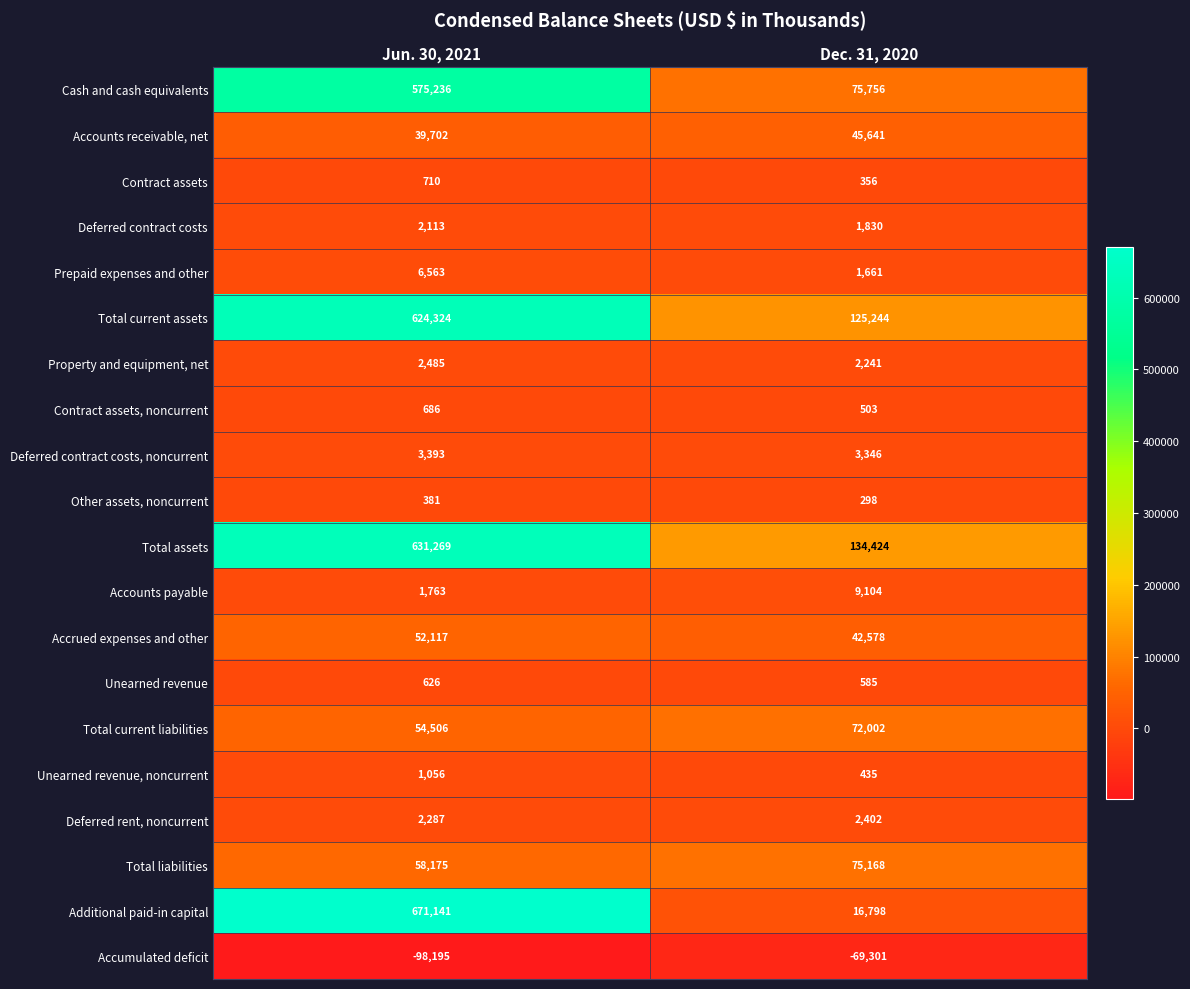

Count the number of data series in this chart.

20